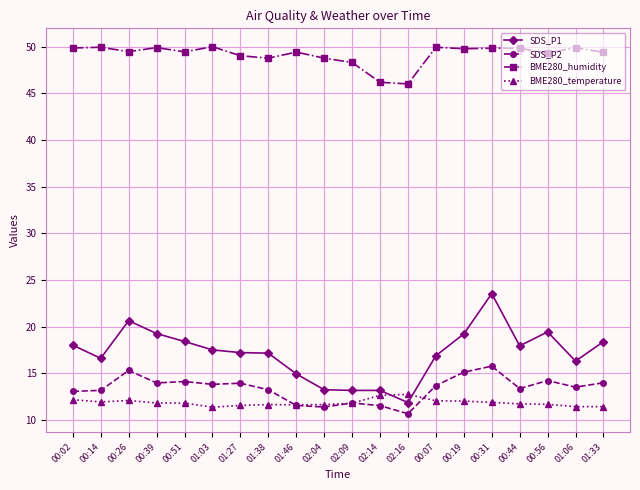

At how many categories does at least one series exceed 21?

20